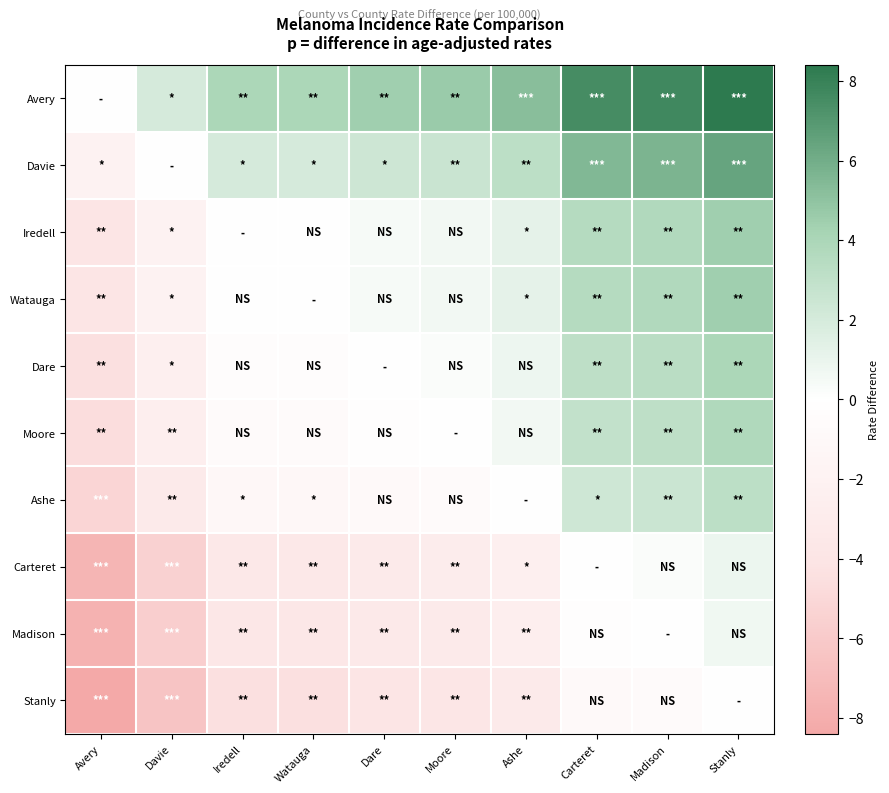

At which category is the sum across all series the highest?

Stanly